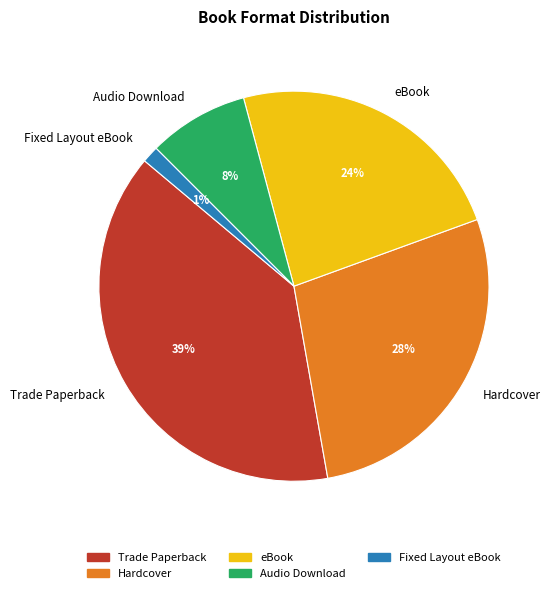

Does Hardcover represent more than half of the total?

No